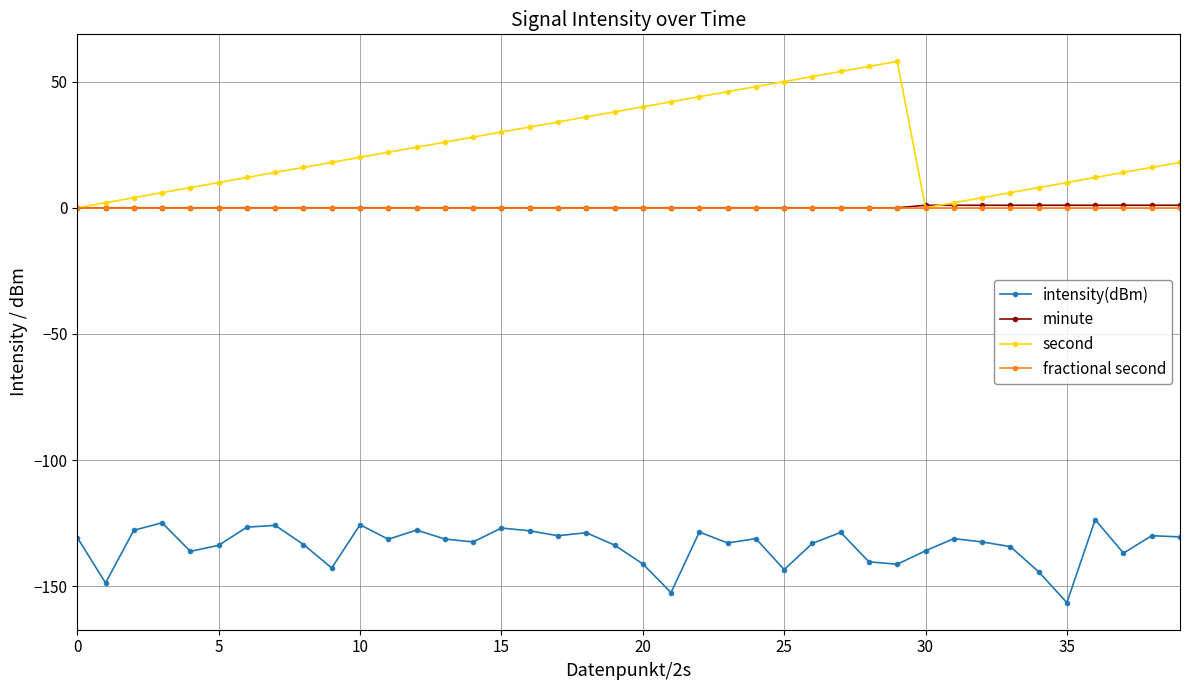

What is the minimum value for intensity(dBm)?

-156.5